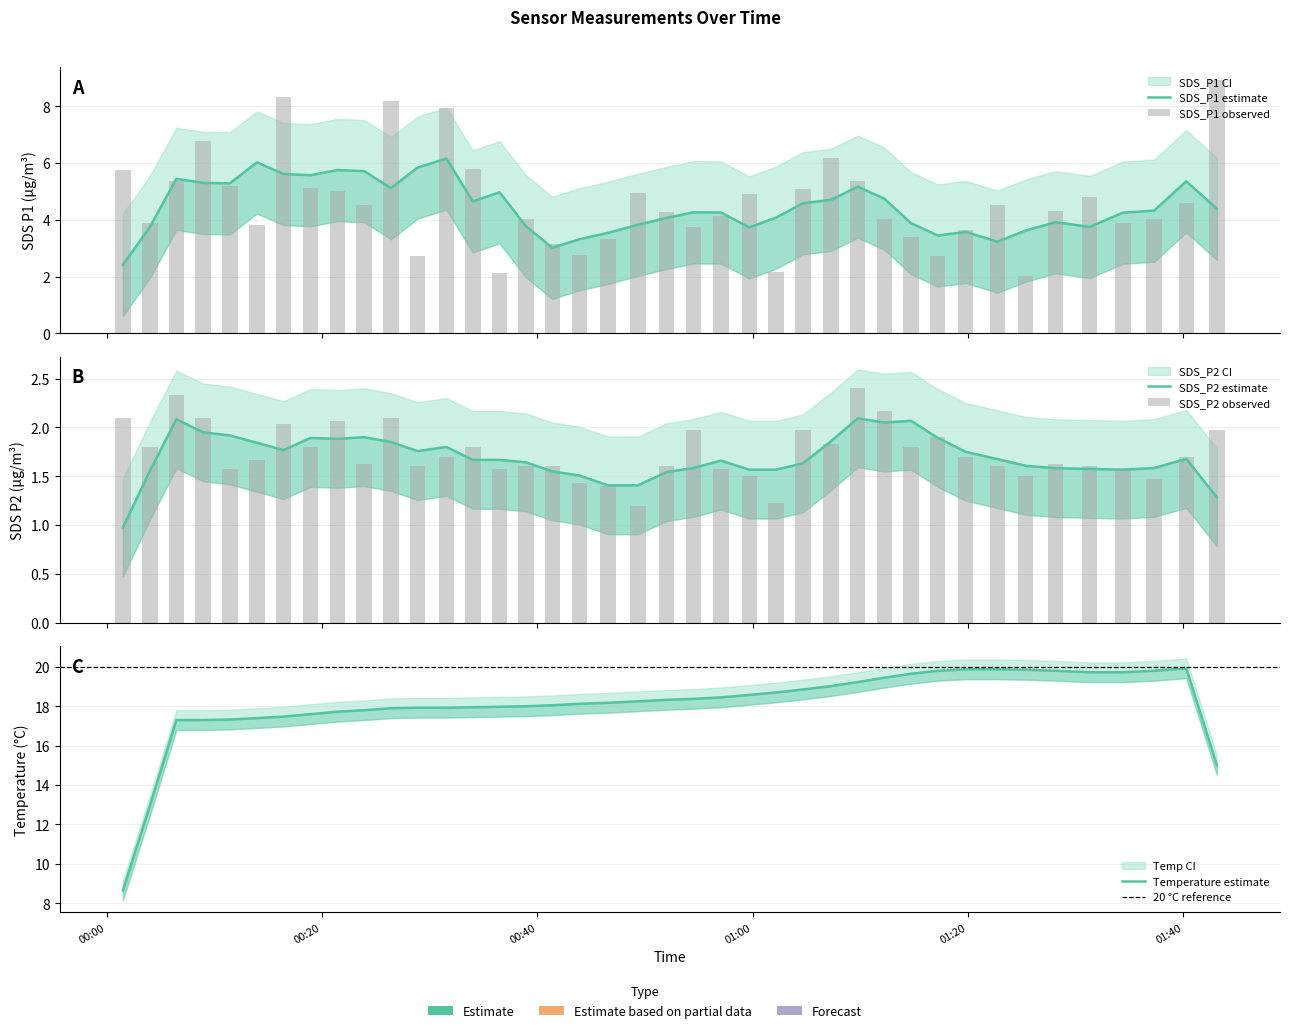

Between 2022/09/26 00:31:34 and 2022/09/26 00:01:31, which is larger?

2022/09/26 00:31:34